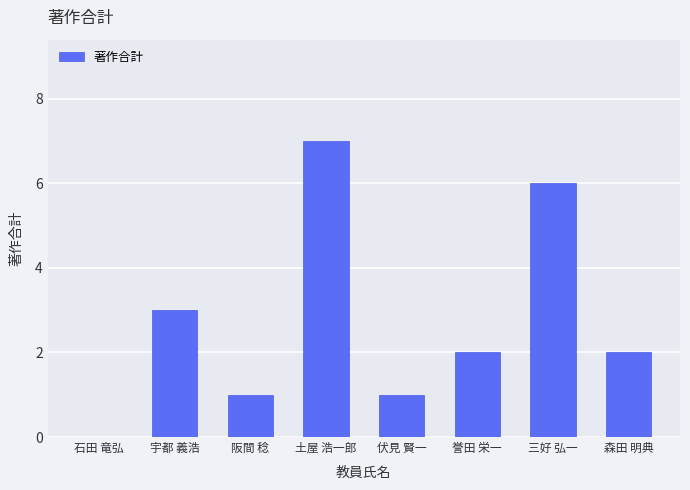

How many positive values are there?

7